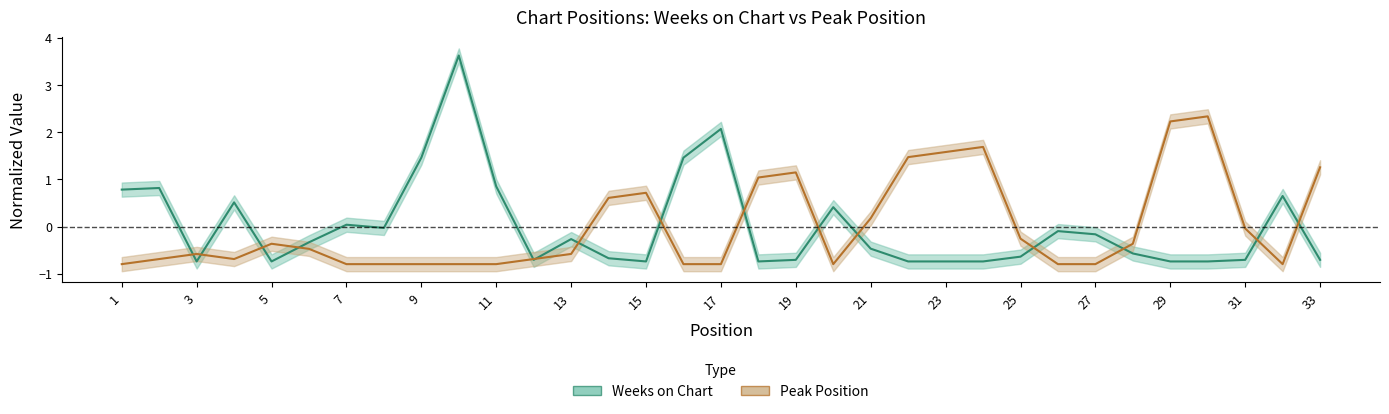

Which series ends up on top after the final intersection of Peak Position and Weeks on Chart?

Peak Position